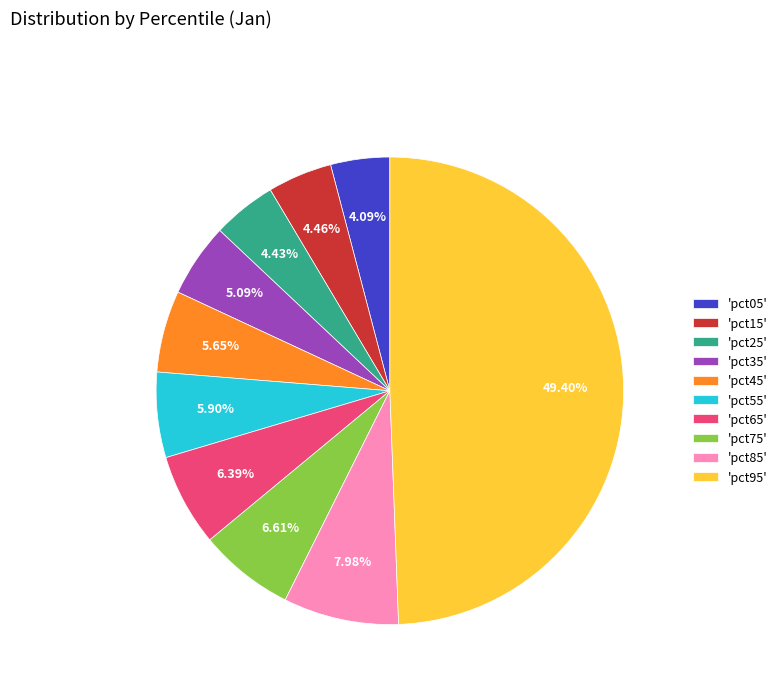

Which category has the biggest portion of the pie?

'pct95'